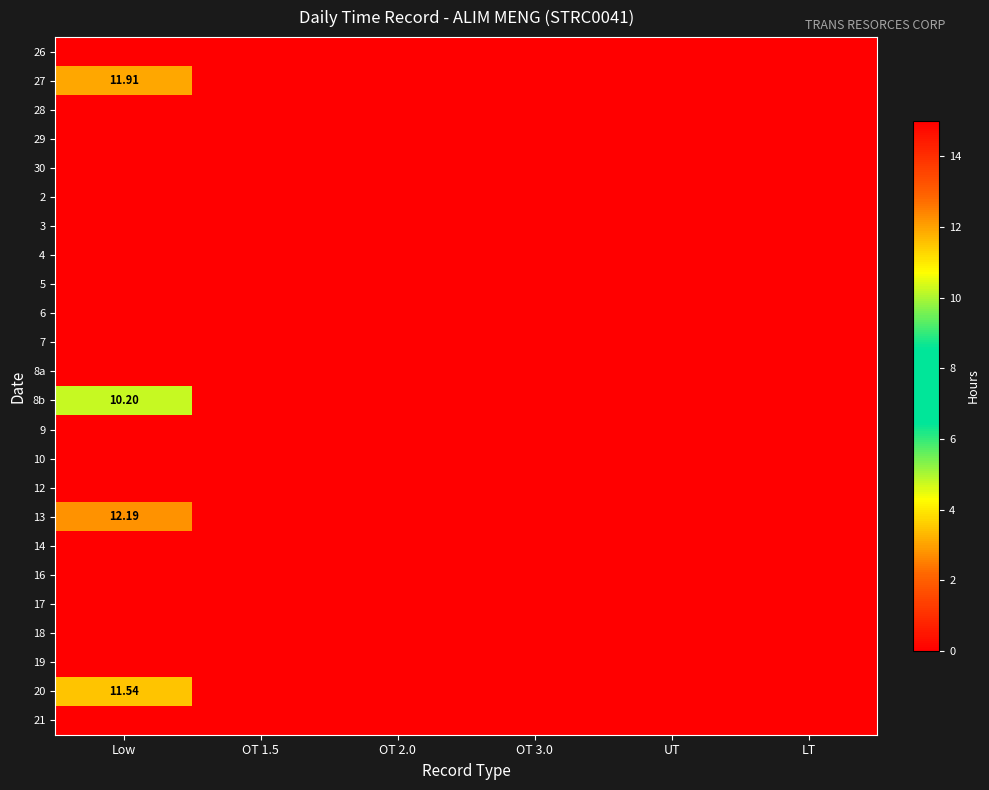

Between OT 1.5 and OT 3.0, which series saw the biggest shift?

26